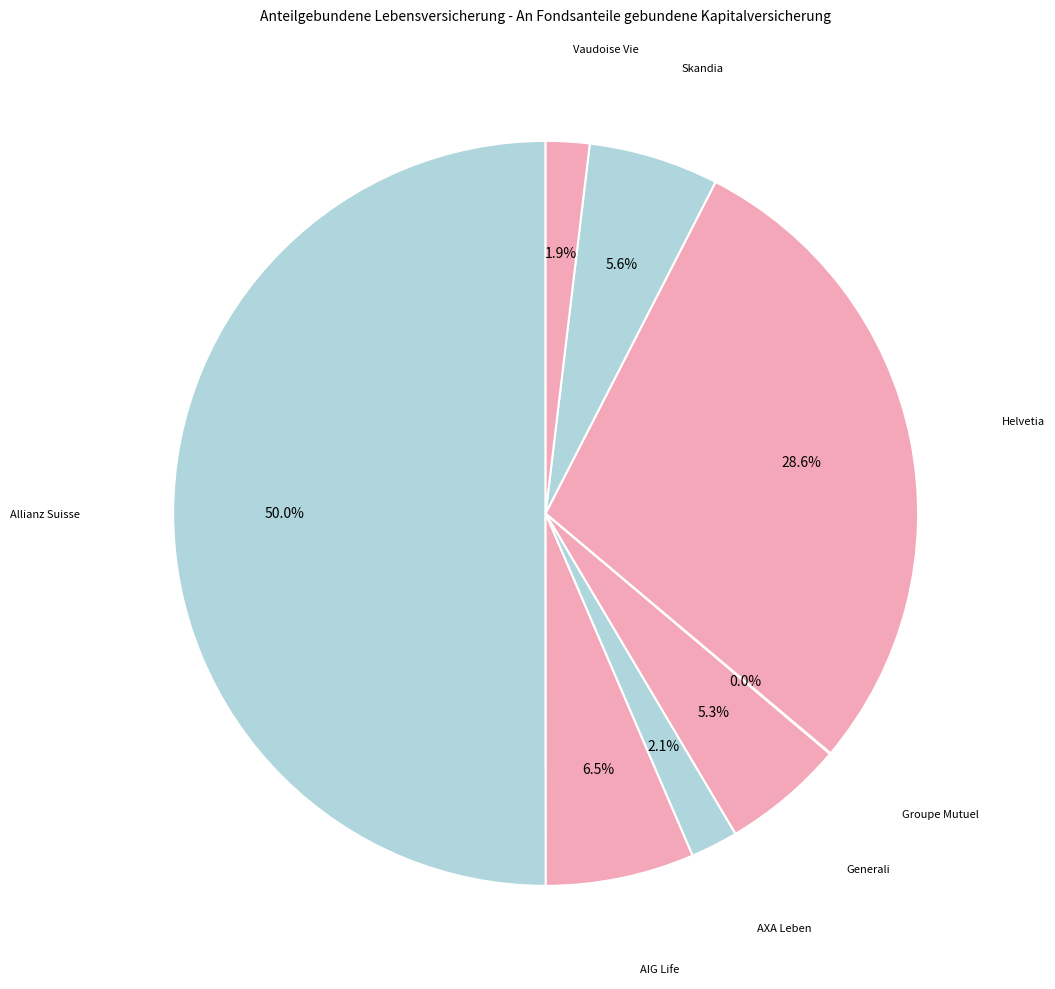

What is the largest slice in the pie chart?

Allianz Suisse